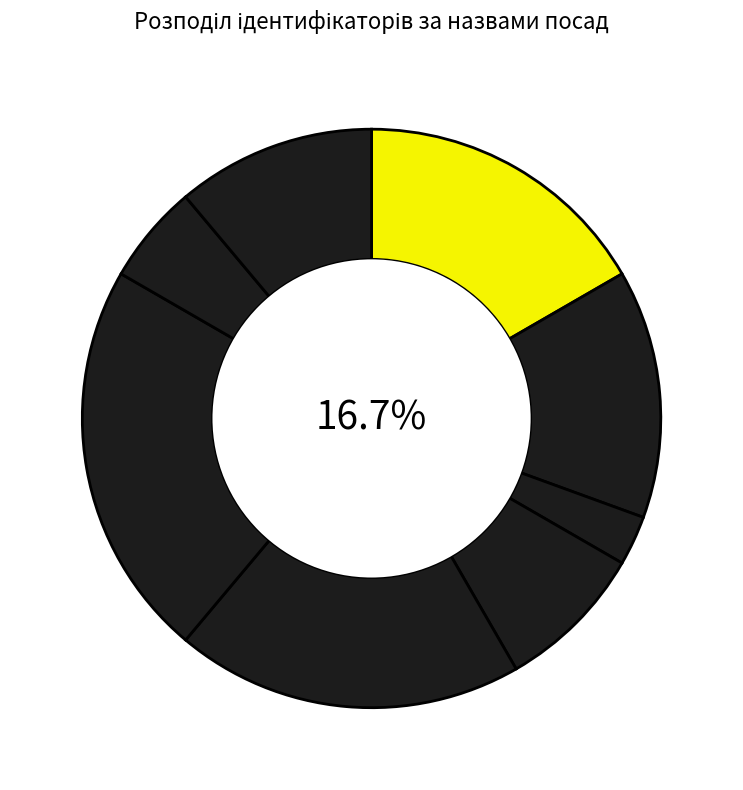

What is the smallest slice in the pie chart?

Генеральний директор